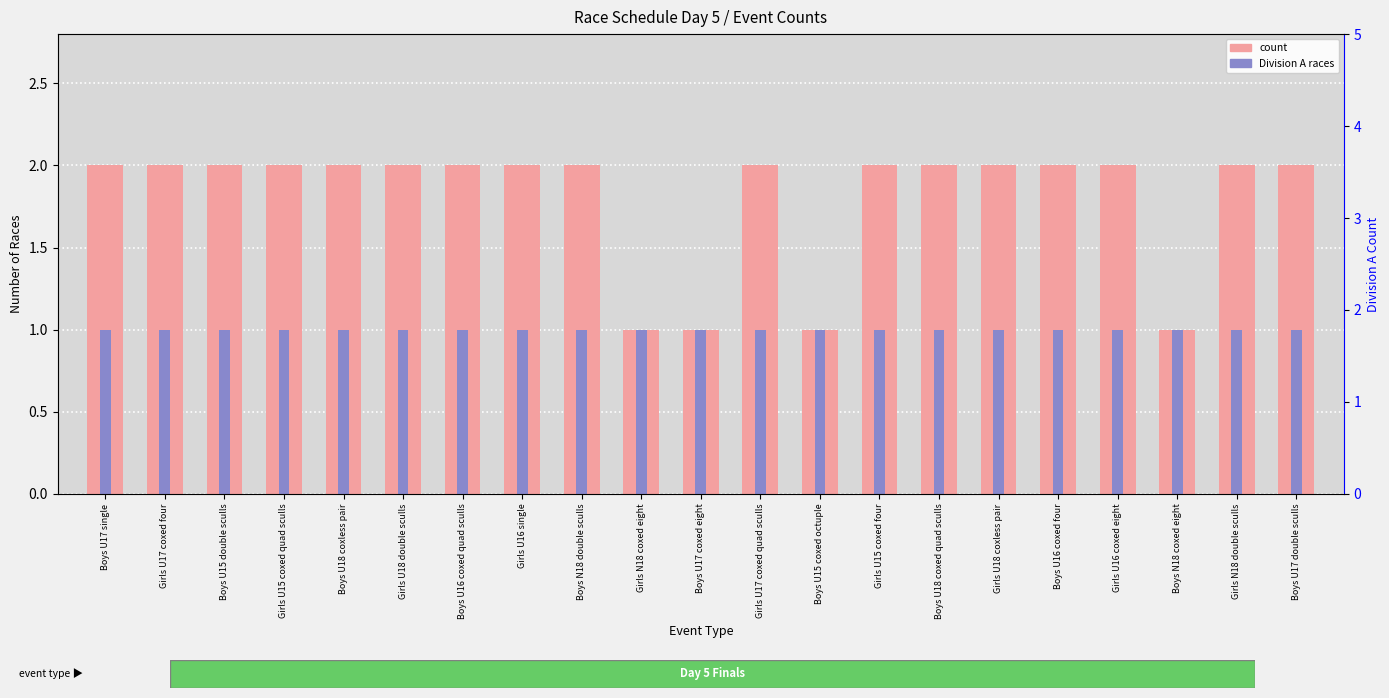

What is the average value of the Division A races series?

1